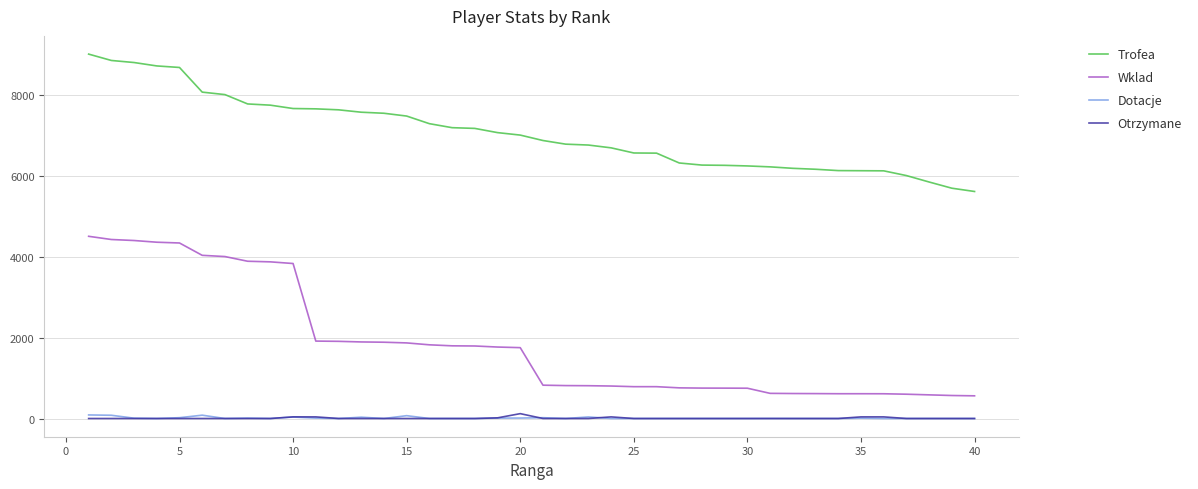

True or false: Wklad and Trofea cross at least once.

False